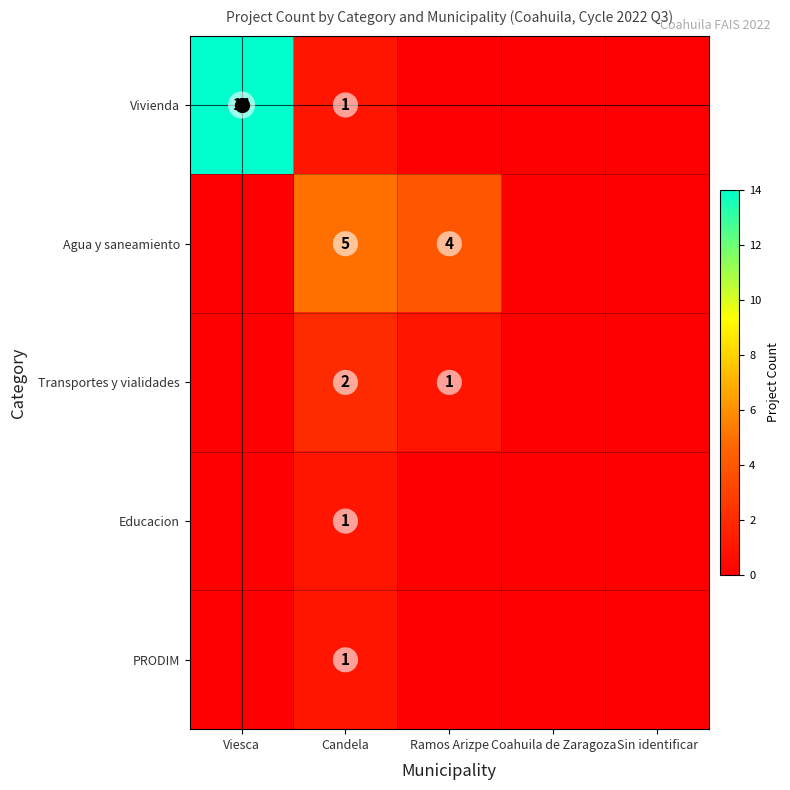

True or false: Educacion has a value of 0 at Candela.

False